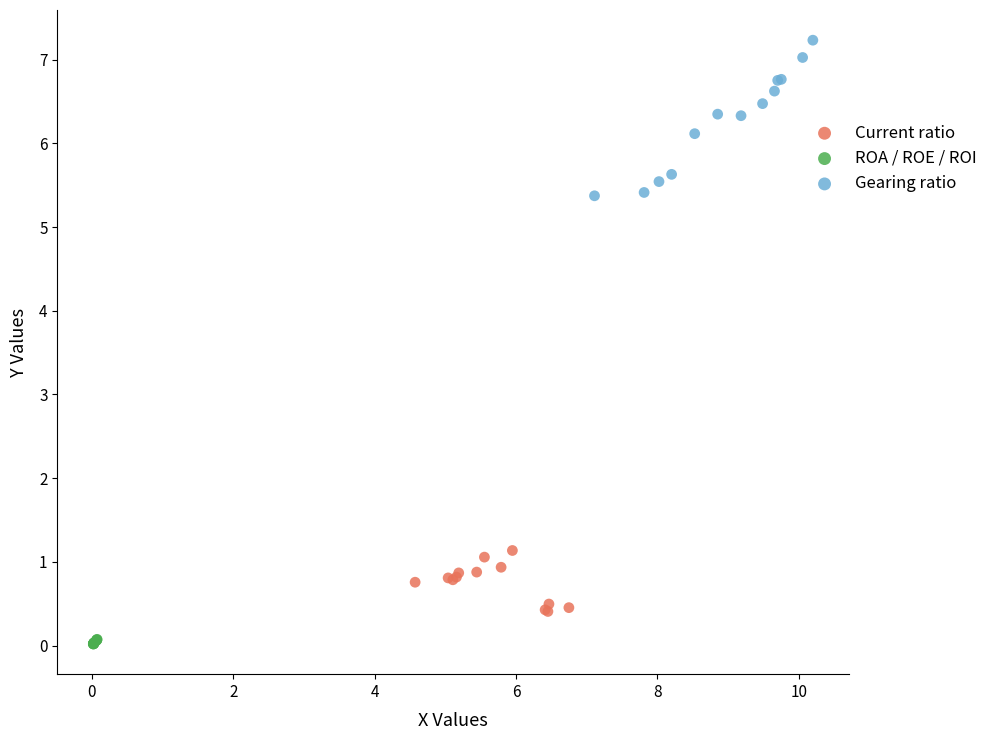

Which series contains the highest Y value?

Gearing ratio